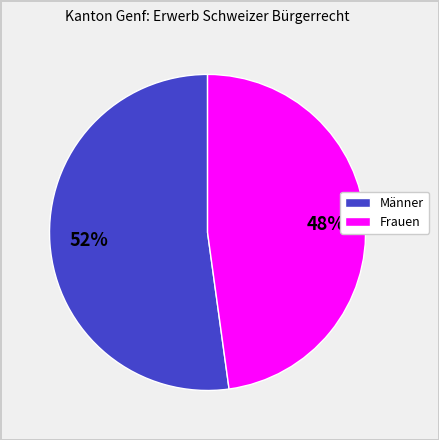

To the nearest percent, what portion does Frauen represent?

48%